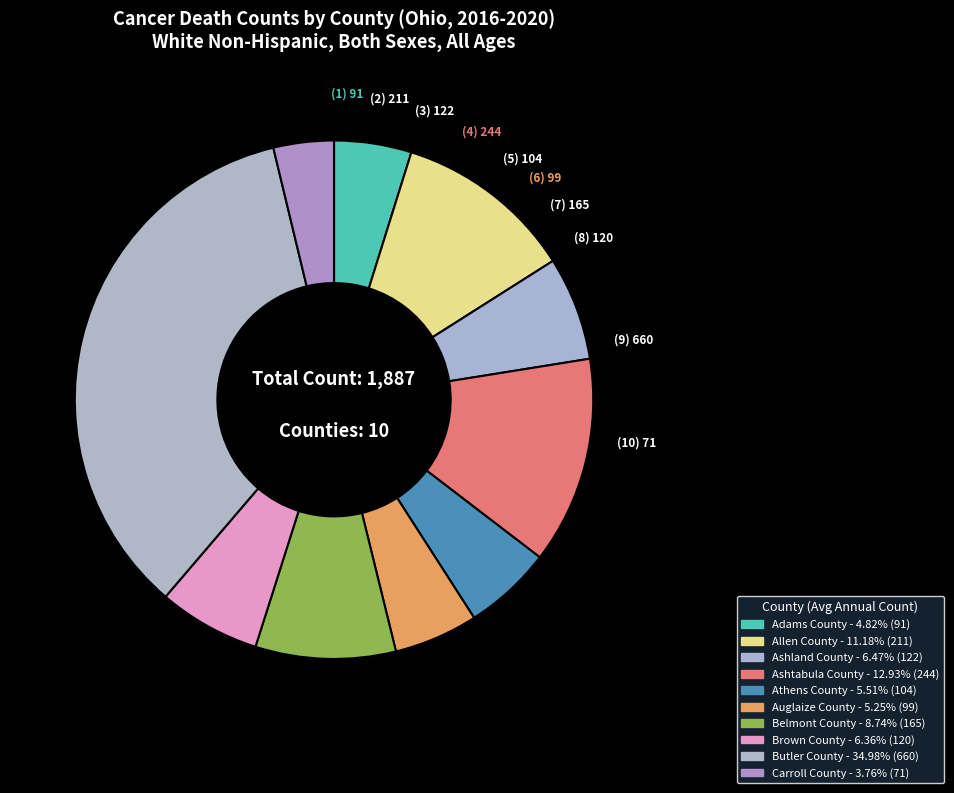

How many segments does this pie chart have?

10